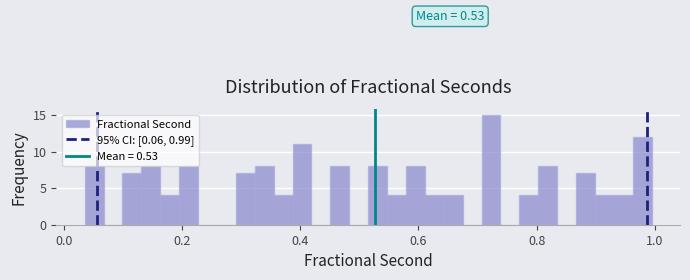

Read against the x-axis, roughly where is the centre of the tallest bar?

0.72